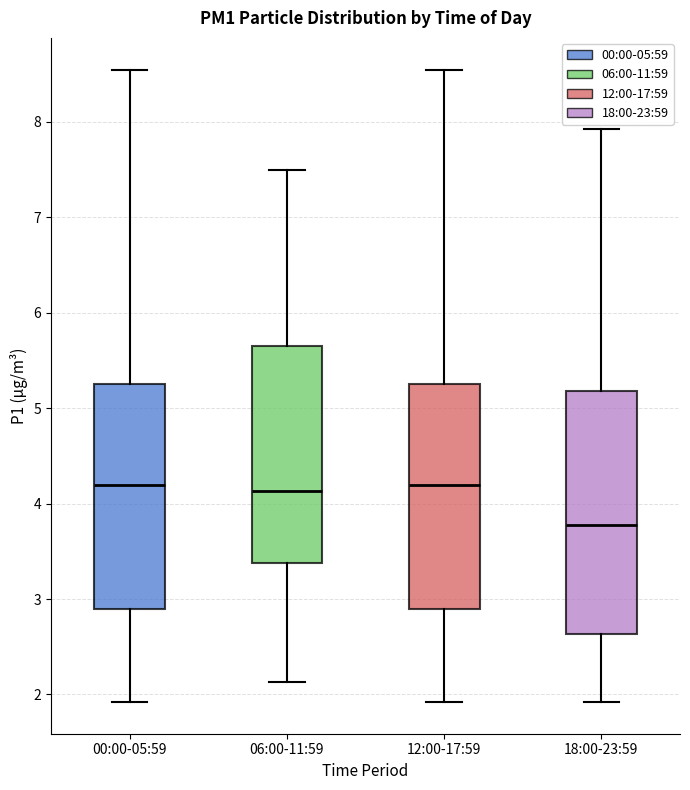

Which box is the tallest, from its lower edge to its upper edge?

18:00-23:59